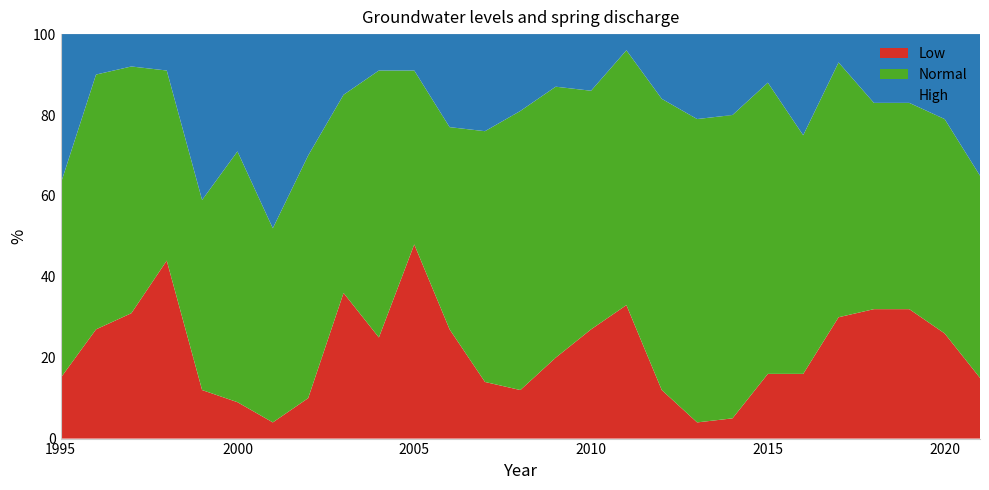

Reading left to right, list all the values displayed in this chart.

Low: 15	27	31	44	12	9	4	10	36	25	48	27	14	12	20	27	33	12	4	5	16	16	30	32	32	26	15
Normal: 48	63	61	47	47	62	48	60	49	66	43	50	62	69	67	59	63	72	75	75	72	59	63	51	51	53	50
High: 37	10	8	9	41	29	48	30	15	9	9	23	24	19	13	14	4	16	21	20	12	25	7	17	17	21	35